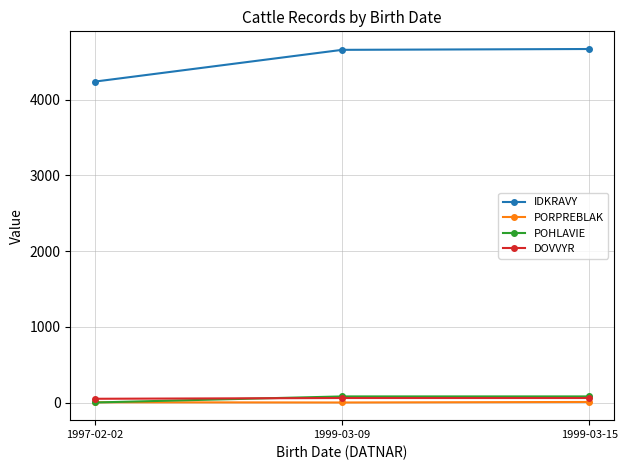

Between 1997-02-02 and 1999-03-09, which series saw the biggest shift?

IDKRAVY